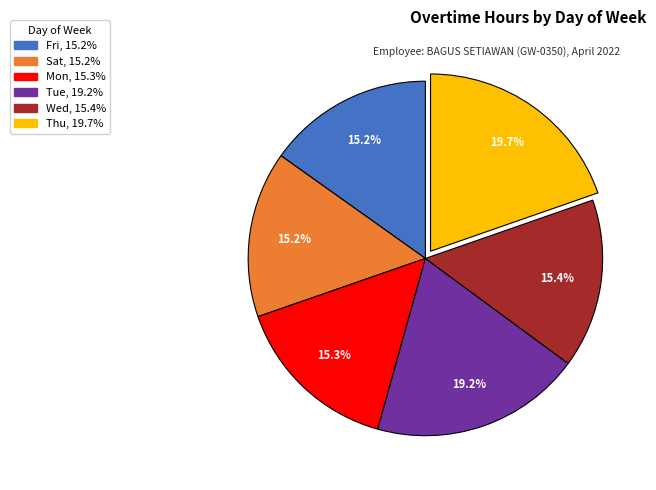

Does any single category account for the majority?

No